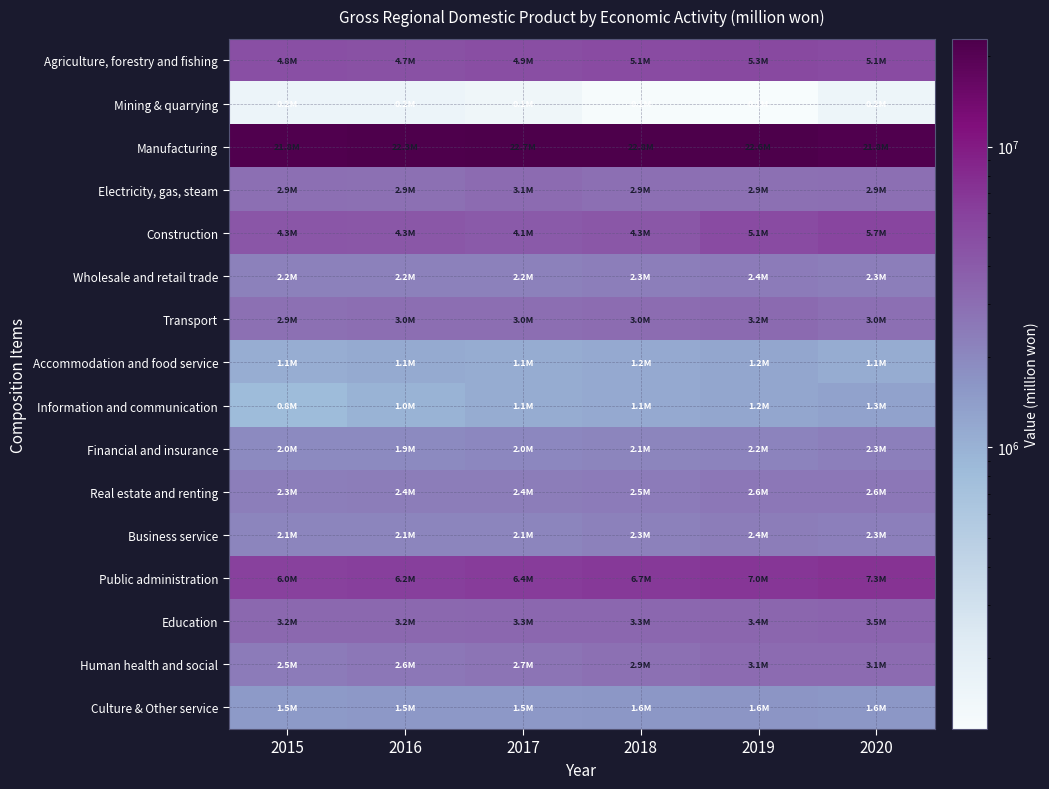

How many data points does each series have?

6